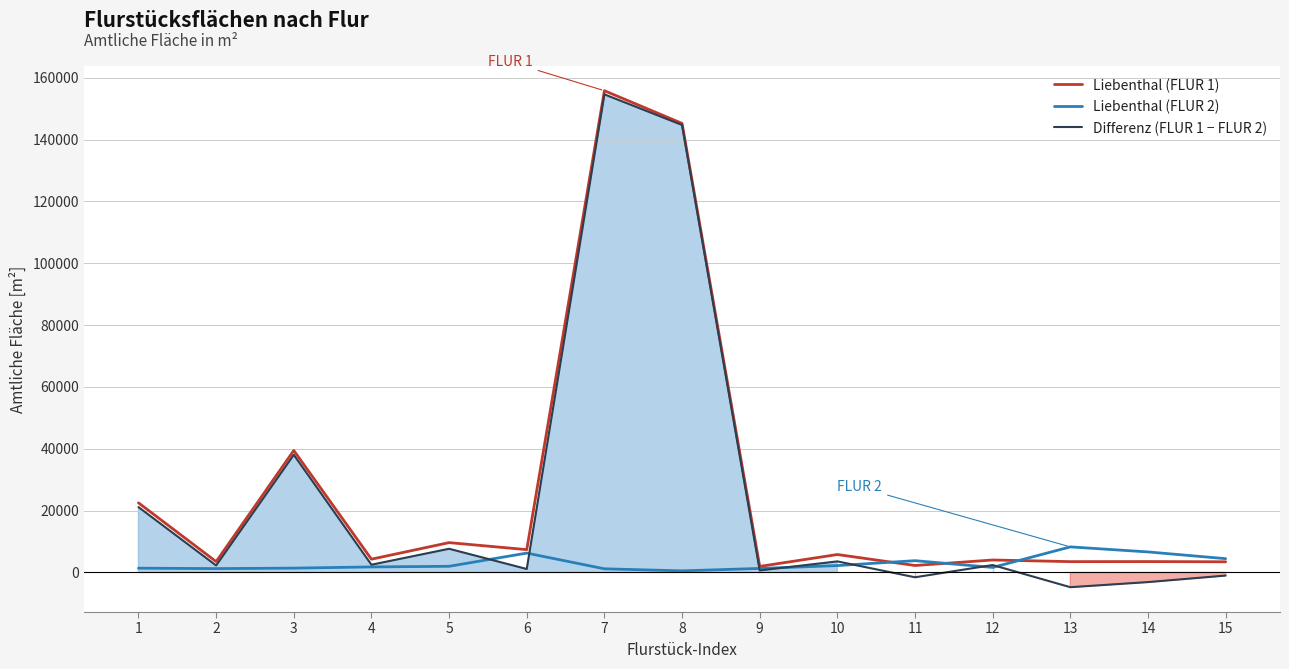

What is the difference between the highest and lowest values at 1?

21139